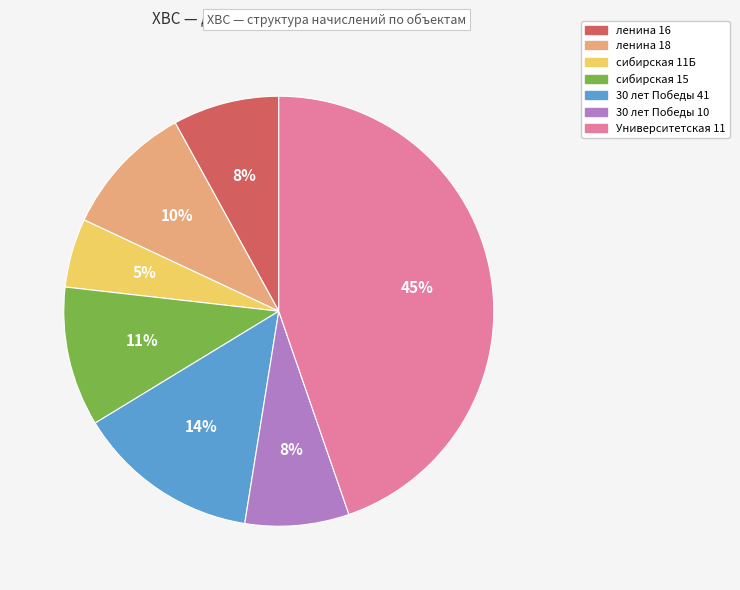

Does 30 лет Победы 41 represent more than half of the total?

No